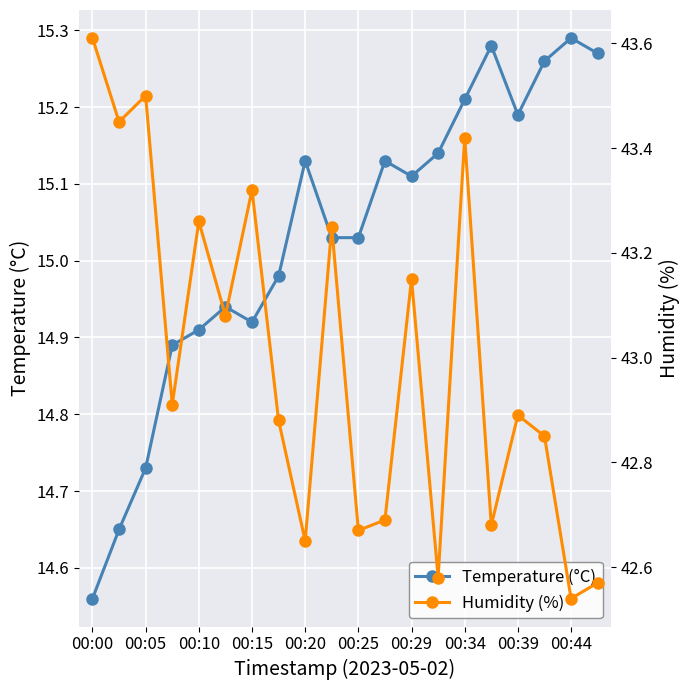

At which label does Temperature (°C) reach its minimum?

00:00